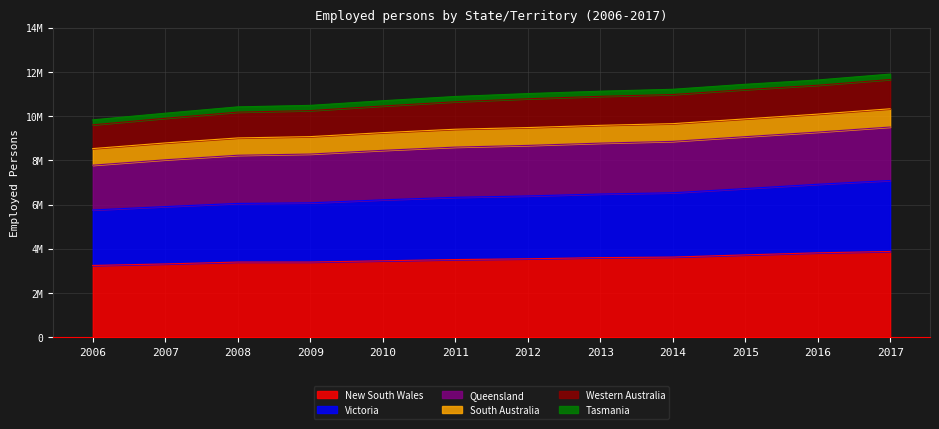

What are all the series names shown in the legend?

New South Wales, Victoria, Queensland, South Australia, Western Australia, Tasmania